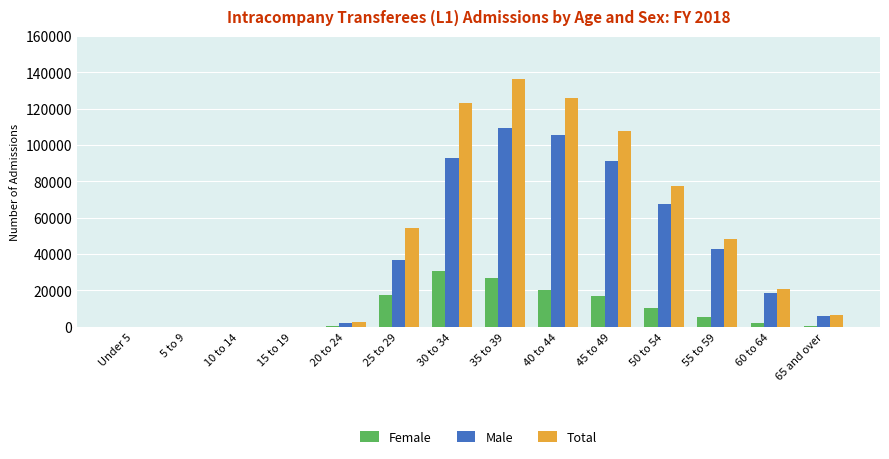

Does the chart contain stacked bars?

No